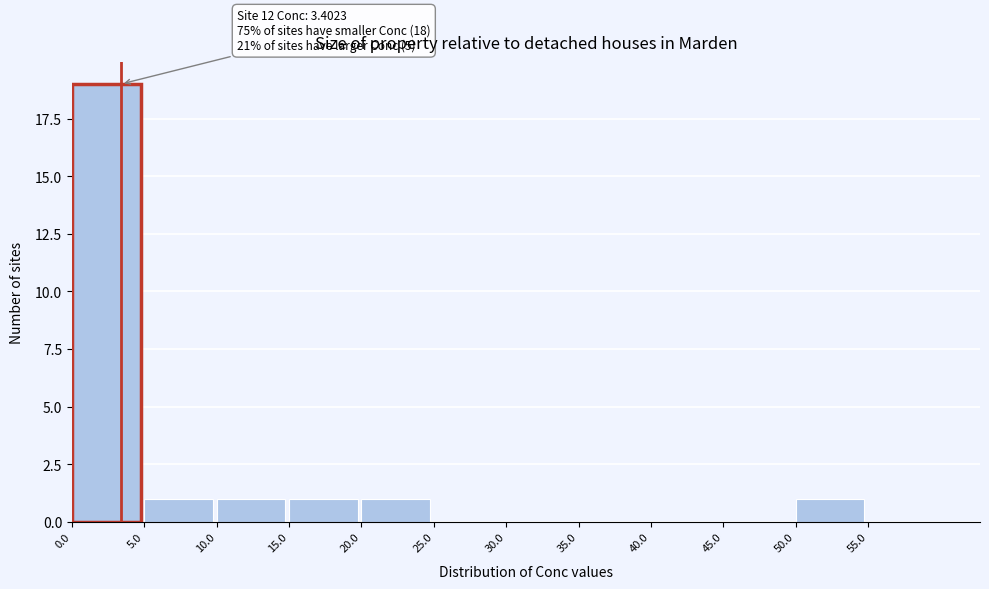

Over which range of the x-axis is the bar tallest?

0 to 5